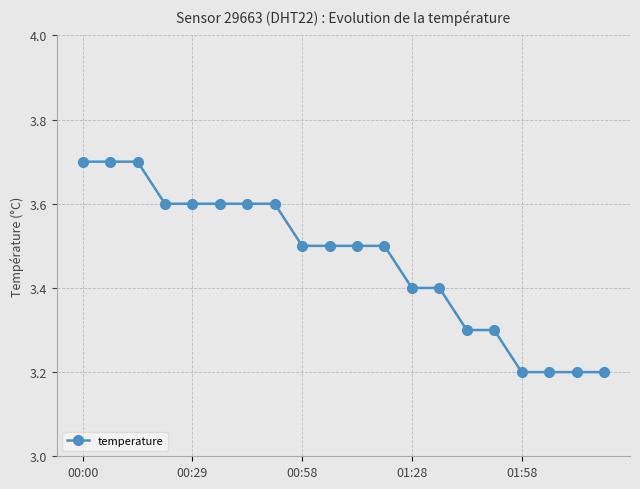

What is the maximum value shown in the chart?

3.7